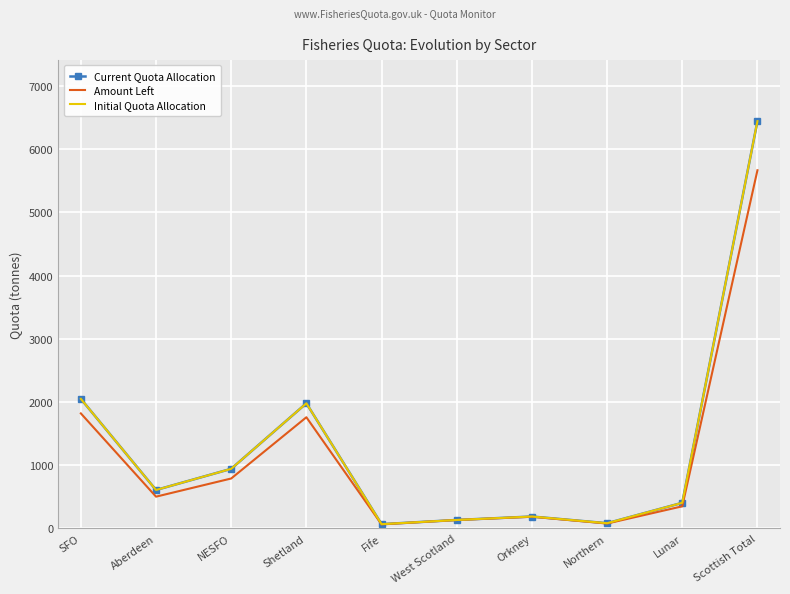

What is the value of the Amount Left point at the 4th from the left?

1757.9